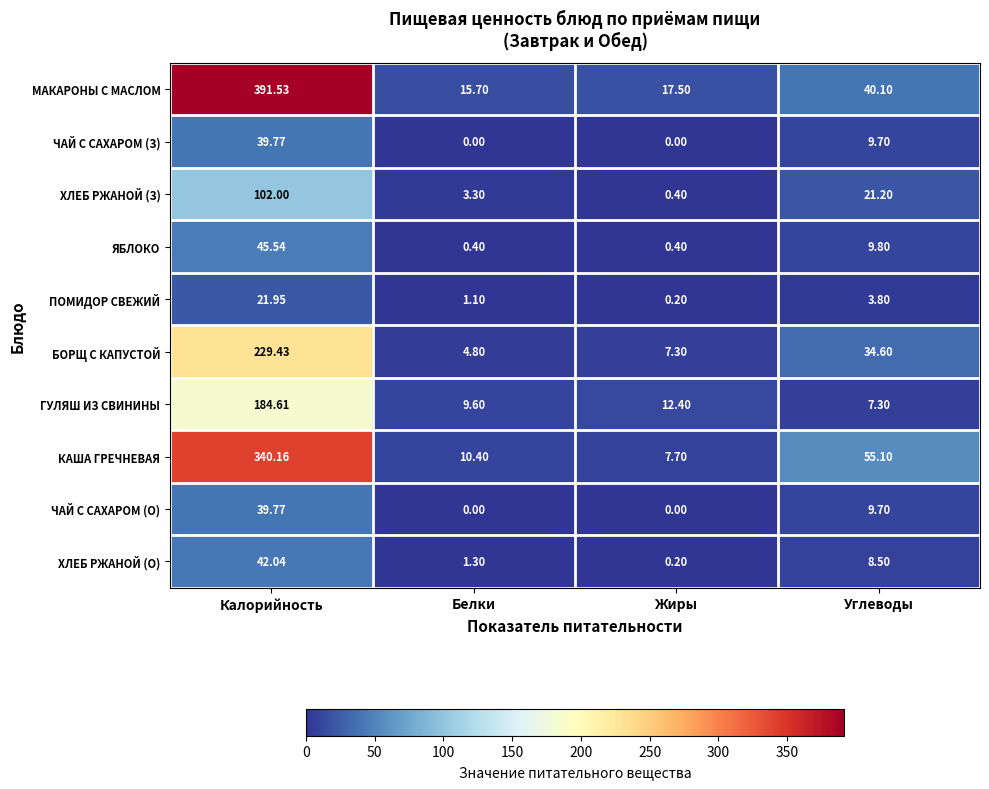

Which category has the highest value in the ЧАЙ С САХАРОМ (О) series?

Калорийность